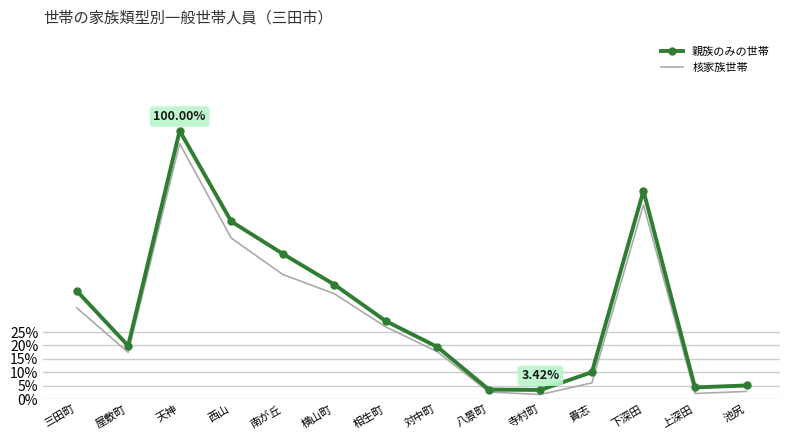

Where is the first local maximum for 親族のみの世帯?

天神